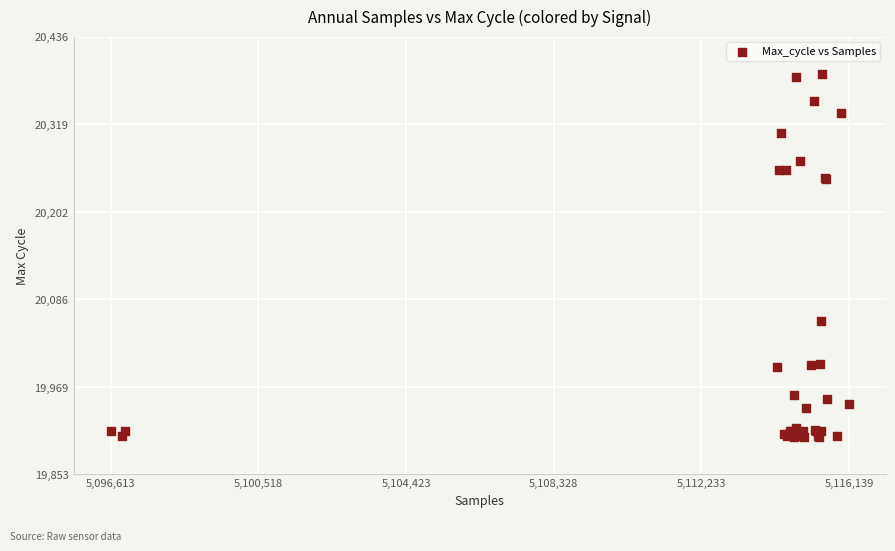

What Y value in the scatter plot is closest to 20144?

20057